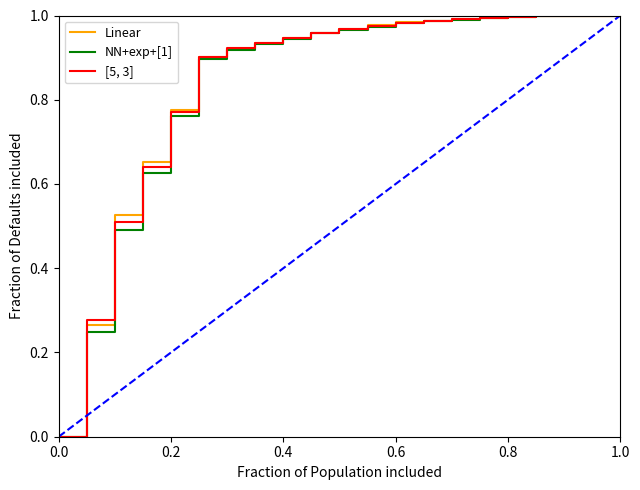

Rank the series by their average value, from highest to lowest.

Linear, [5, 3], NN+exp+[1]